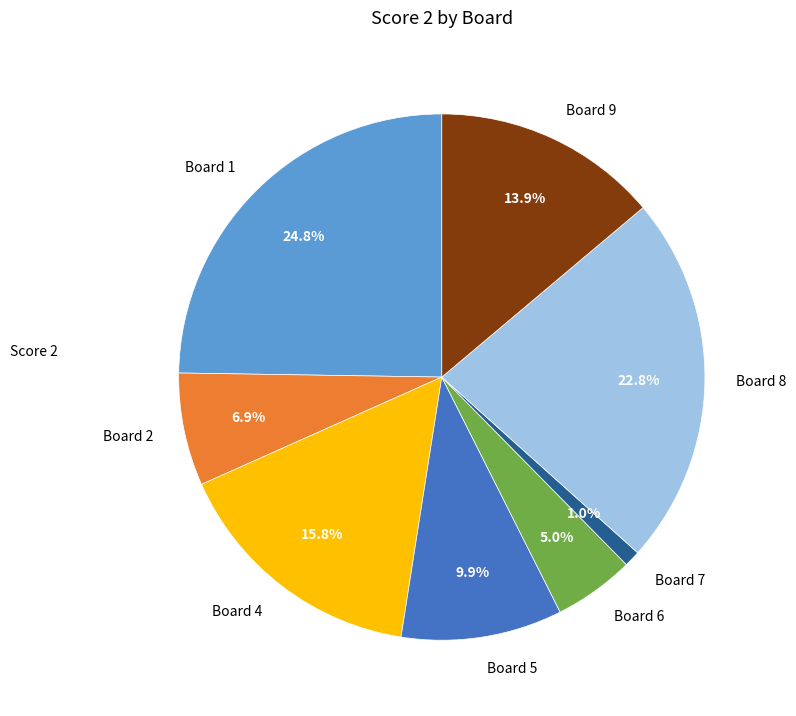

How many slices are in this pie chart?

8